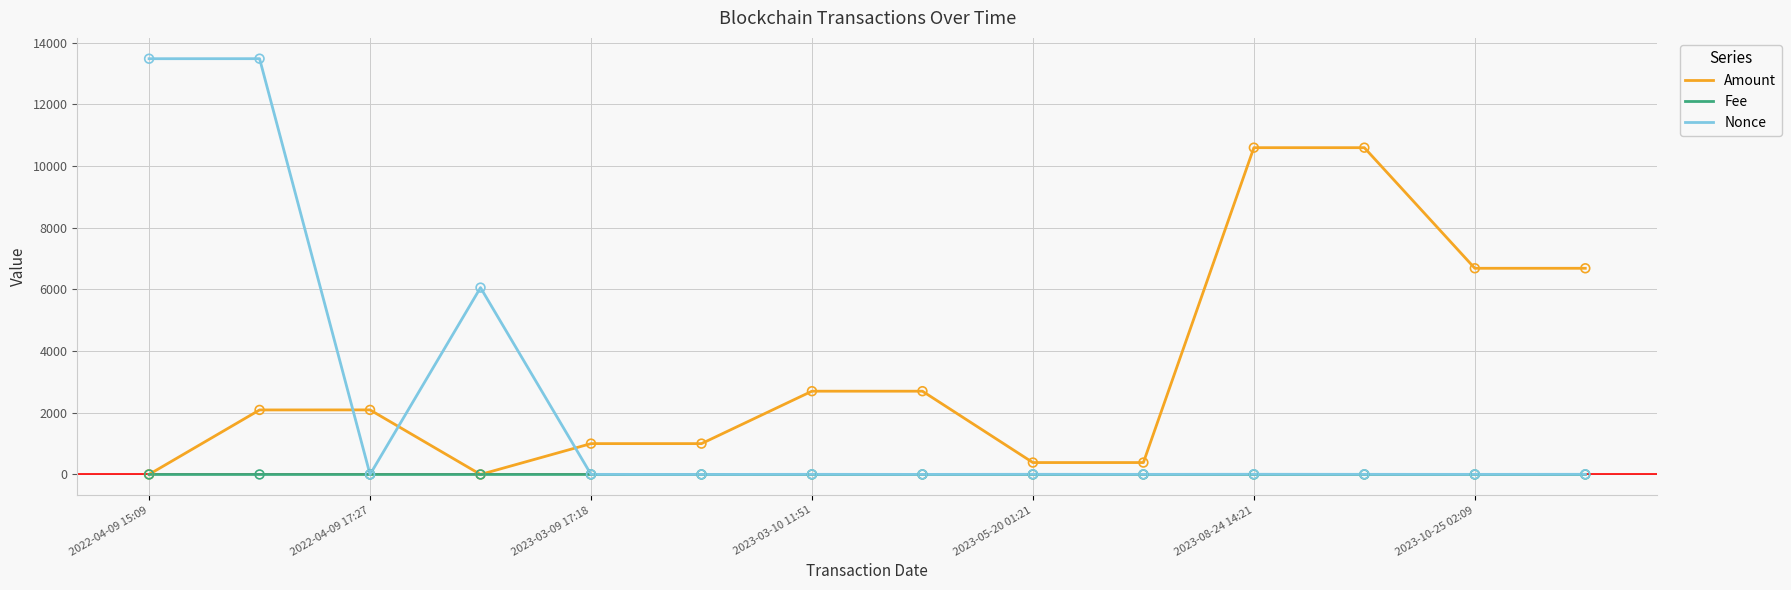

What are all the series names shown in the legend?

Amount, Fee, Nonce